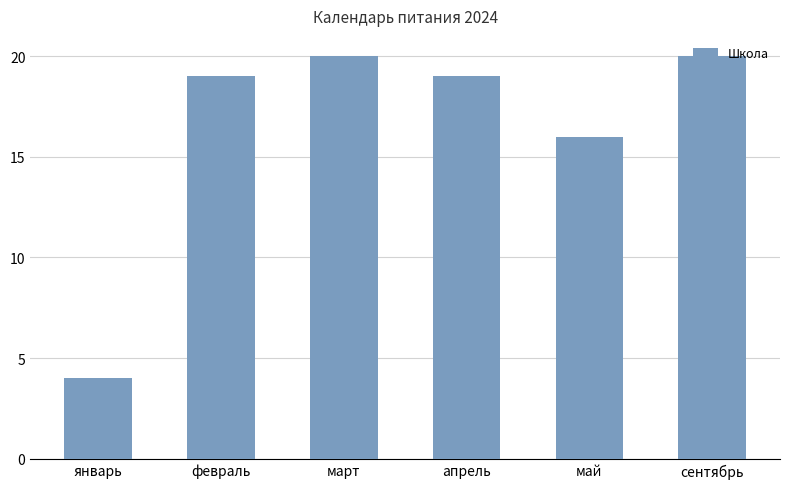

What is the difference between the maximum and second lowest values?

4